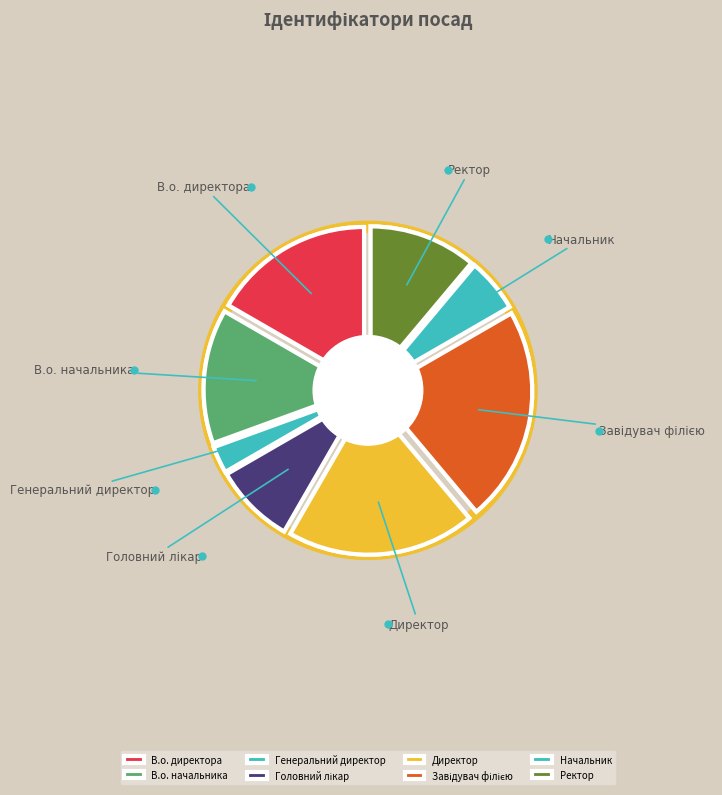

Which slice is the smallest?

Генеральний директор